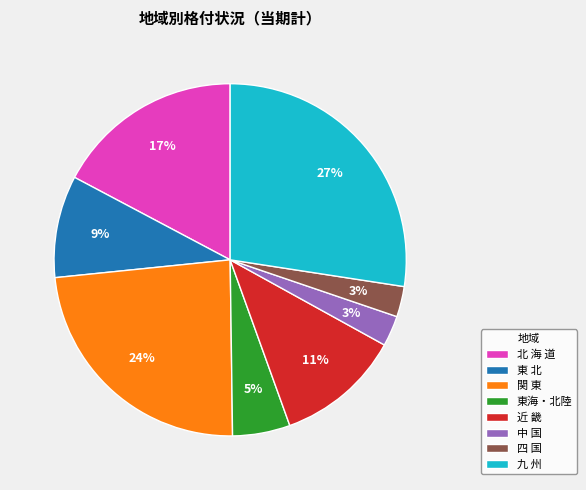

What is the ratio of the value at 近 畿 to the value at 東海・北陸?

2.2